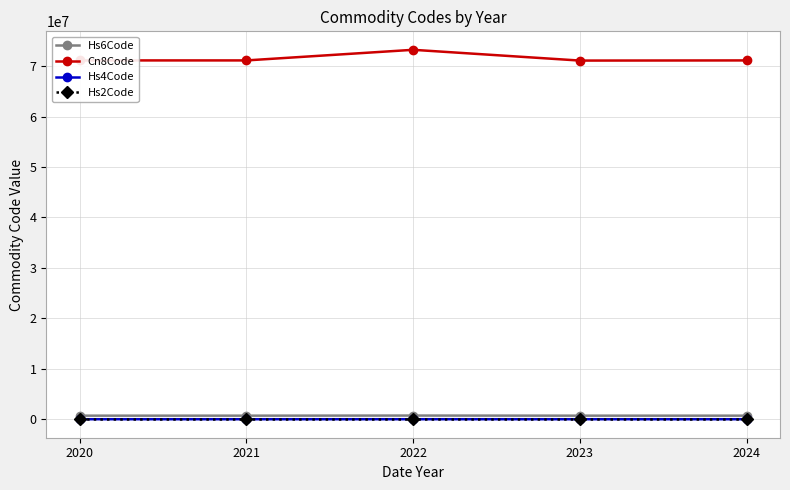

True or false: Cn8Code and Hs2Code cross at least once.

False